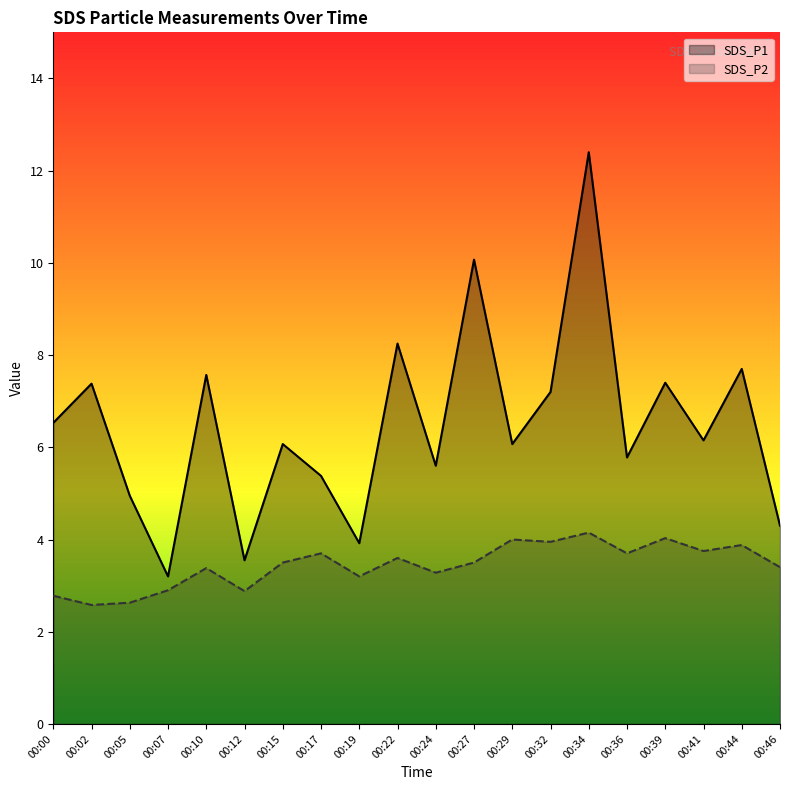

Does the chart display data point markers on the line(s)?

No